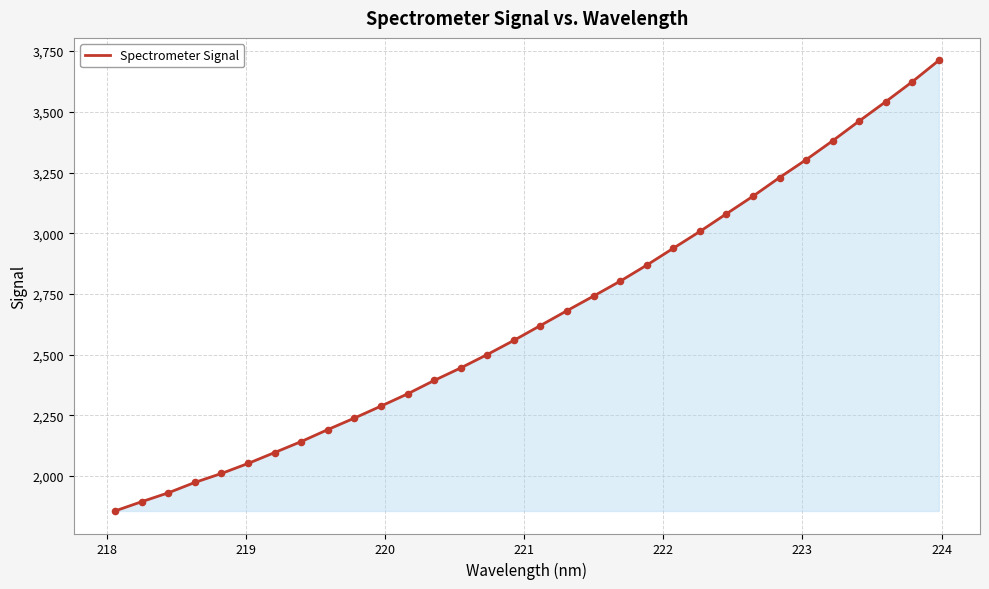

What is the difference between the maximum and minimum values?

1855.4